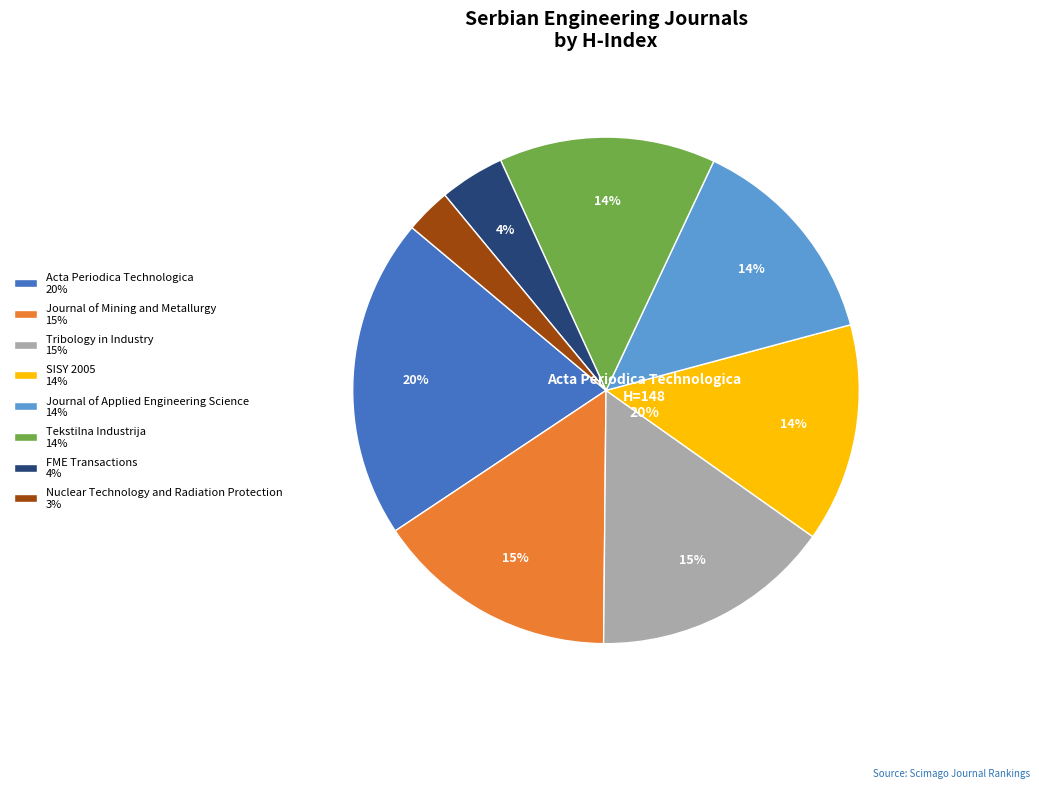

What is the largest slice in the pie chart?

Acta Periodica Technologica